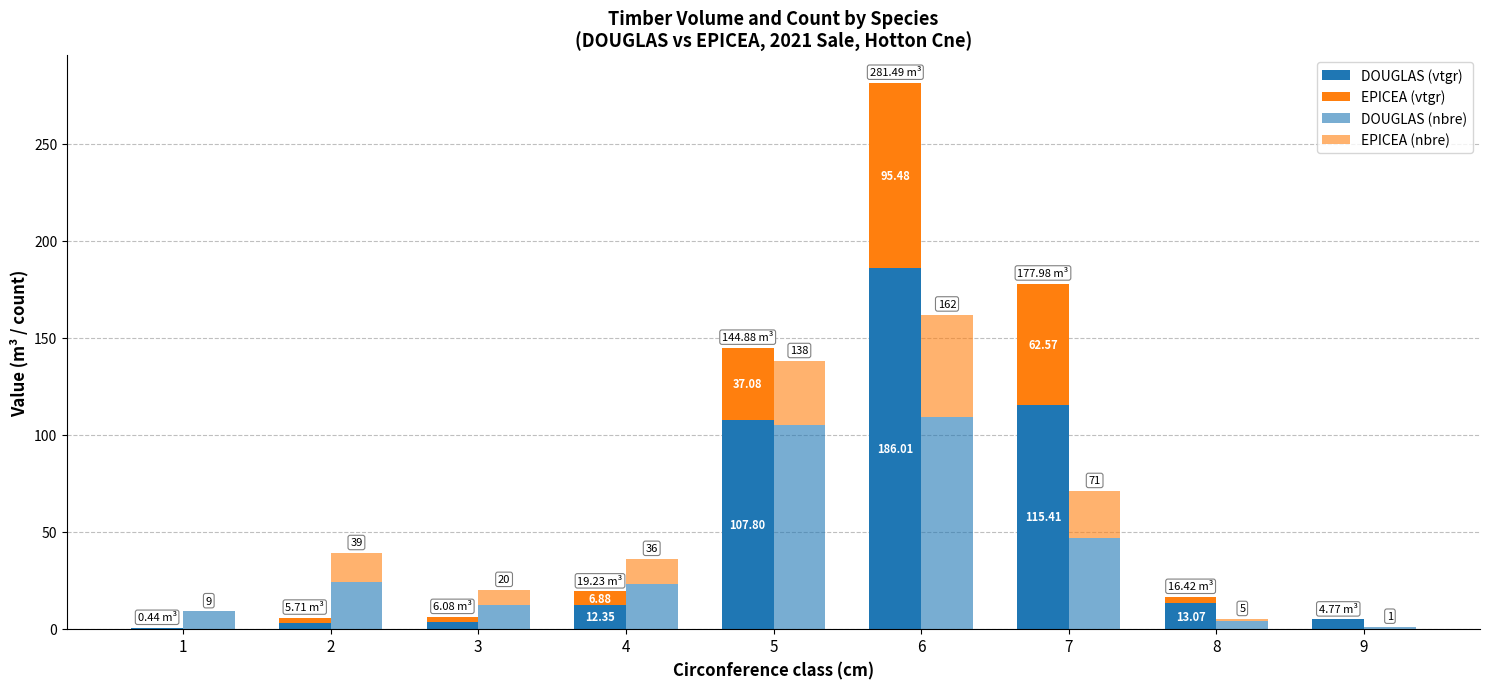

What is the sum of all DOUGLAS (nbre) values?

334.0